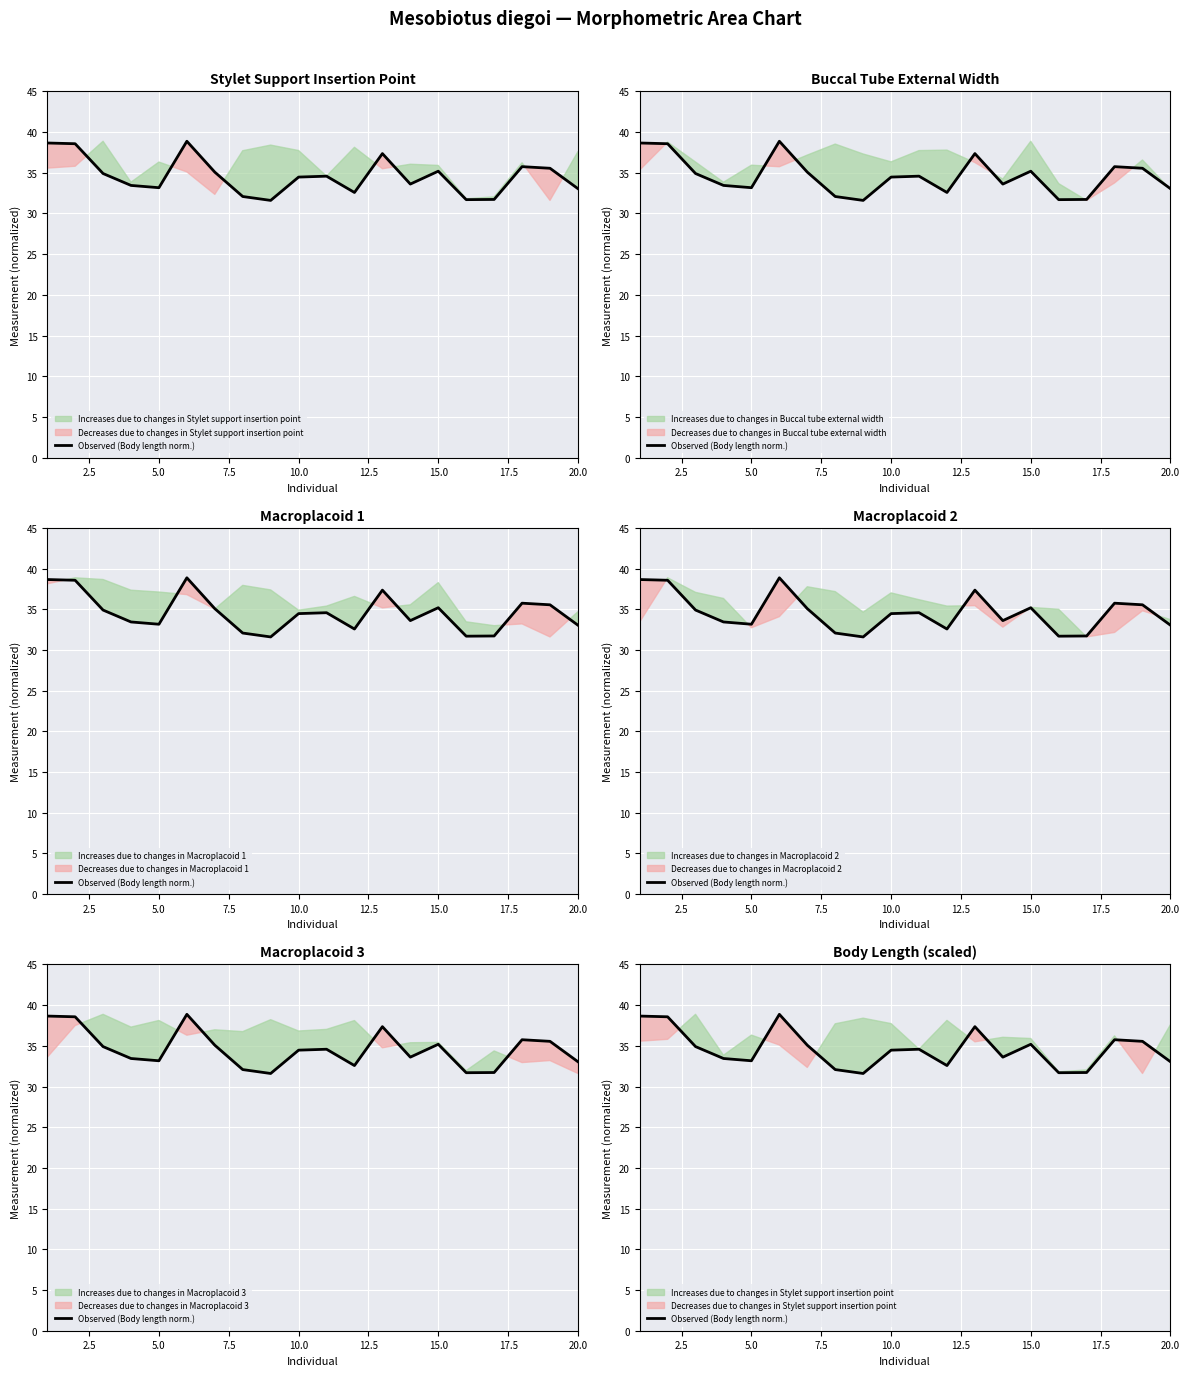

What is the difference between the maximum and minimum values?

7.3